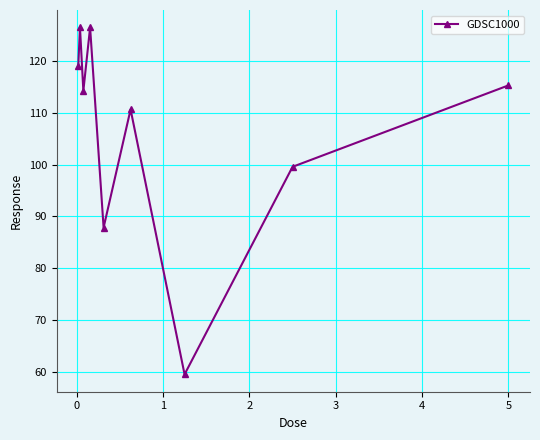

Count the number of values greater than 114.

5